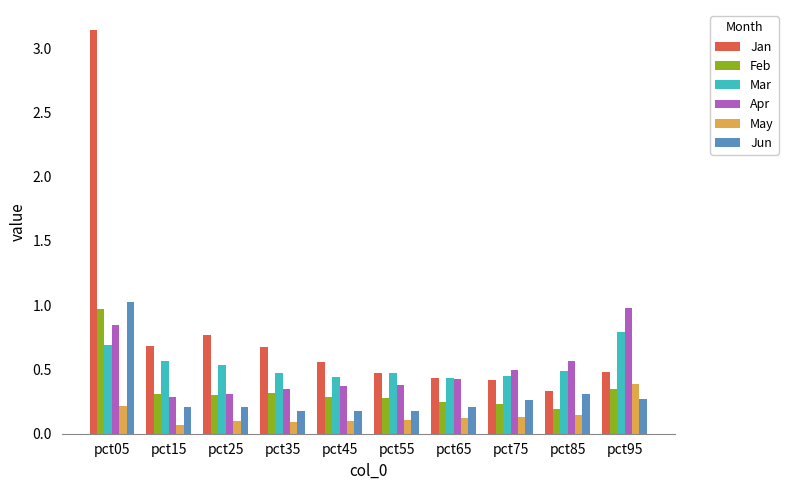

What is the sum of all Jan values?

8.0